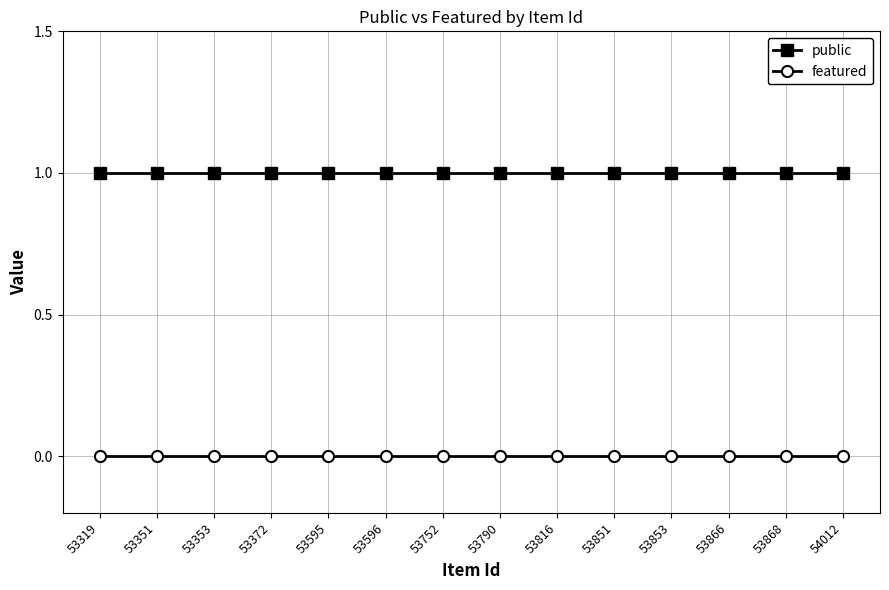

True or false: public and featured intersect in this chart.

False